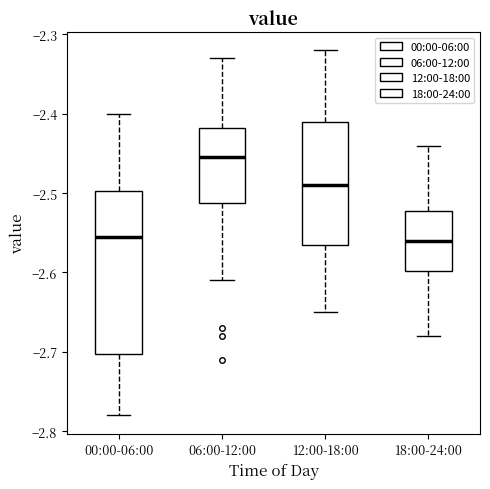

Where is the upper edge of the box for 18:00-24:00 on the y-axis? The values are not printed on the chart, so give them approximately, as read against the axis.

-2.52